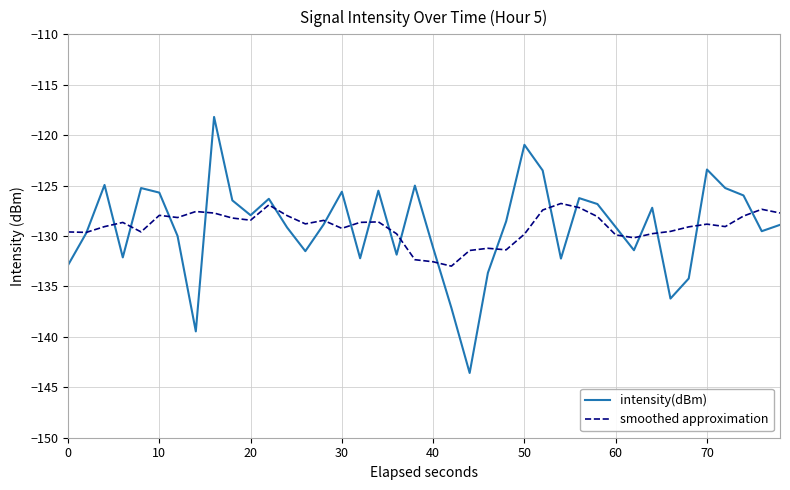

List the series in order of their peak value, lowest first.

smoothed approximation, intensity(dBm)